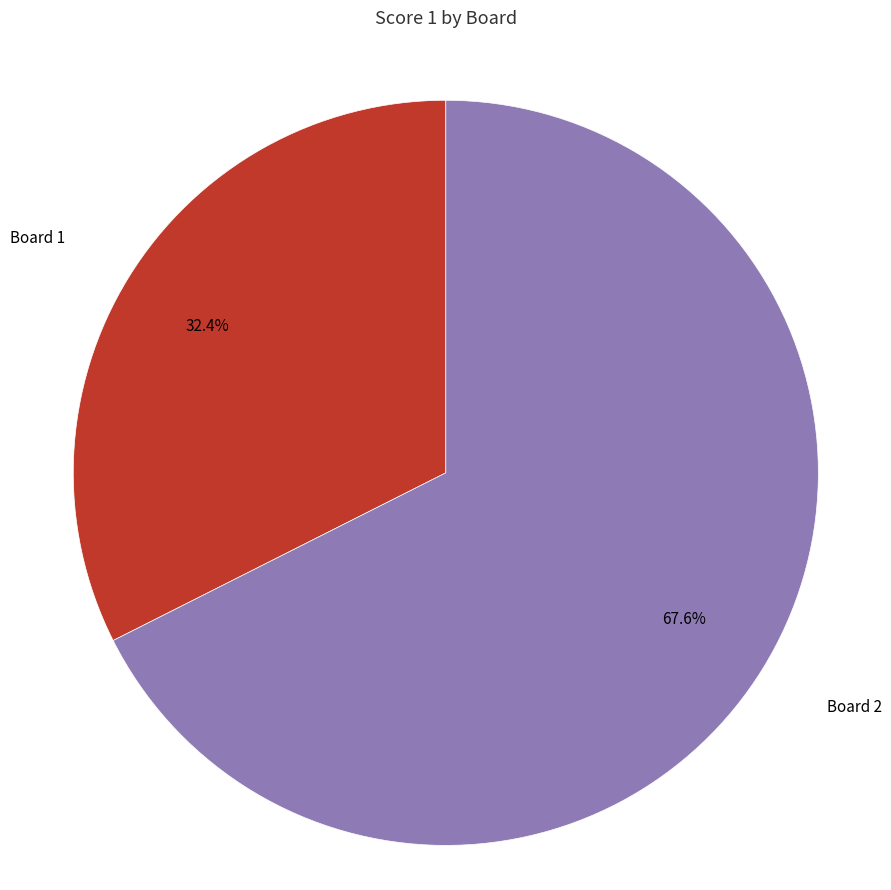

Which has a higher value, Board 1 or Board 2?

Board 2